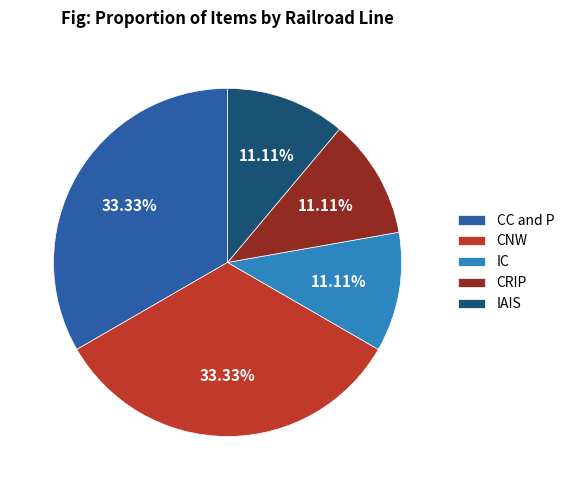

Is it true that CRIP is 11% of the pie?

True